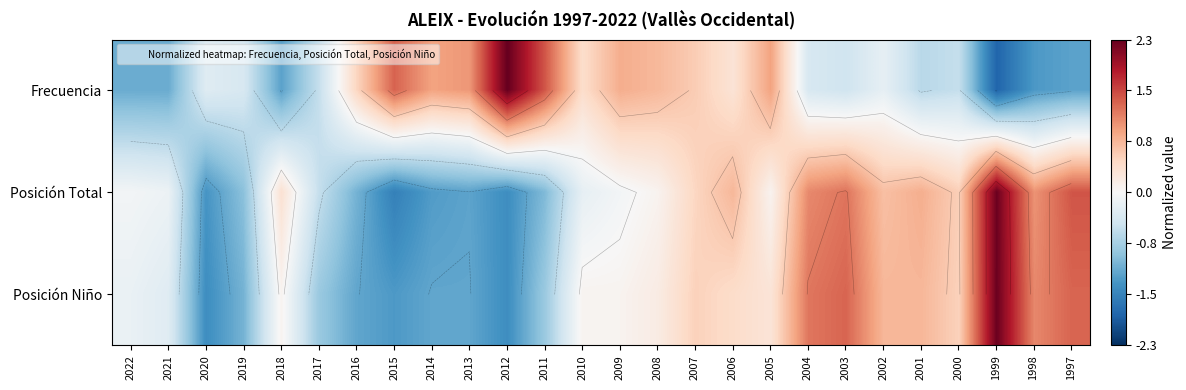

At 2020, list the series in order from largest to smallest.

Frecuencia, Posición Total, Posición Niño